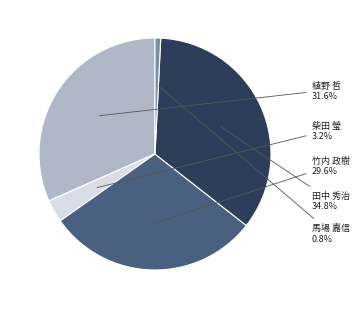

Does any single category account for the majority?

No